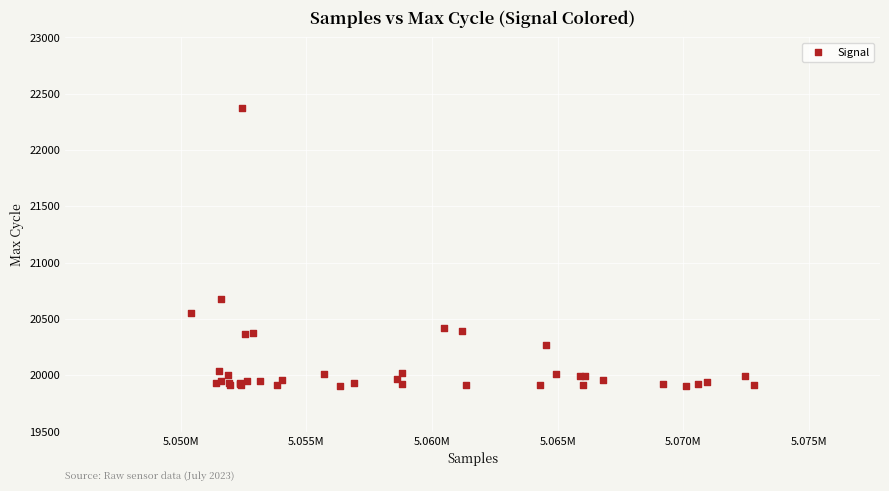

What Y value in the scatter plot is closest to 21140?

20674